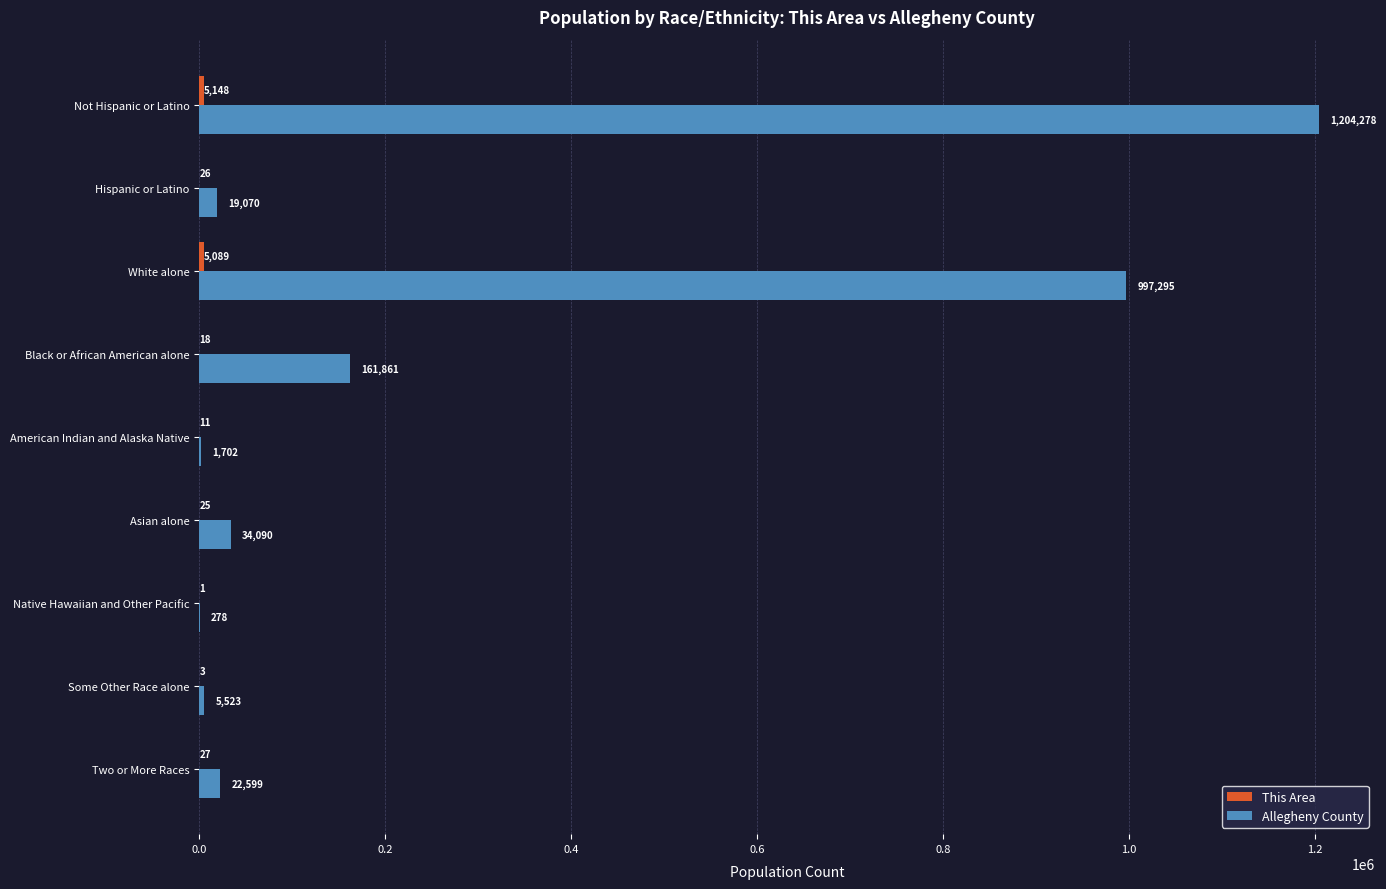

What is the total value across all series at American Indian and Alaska Native?

1713